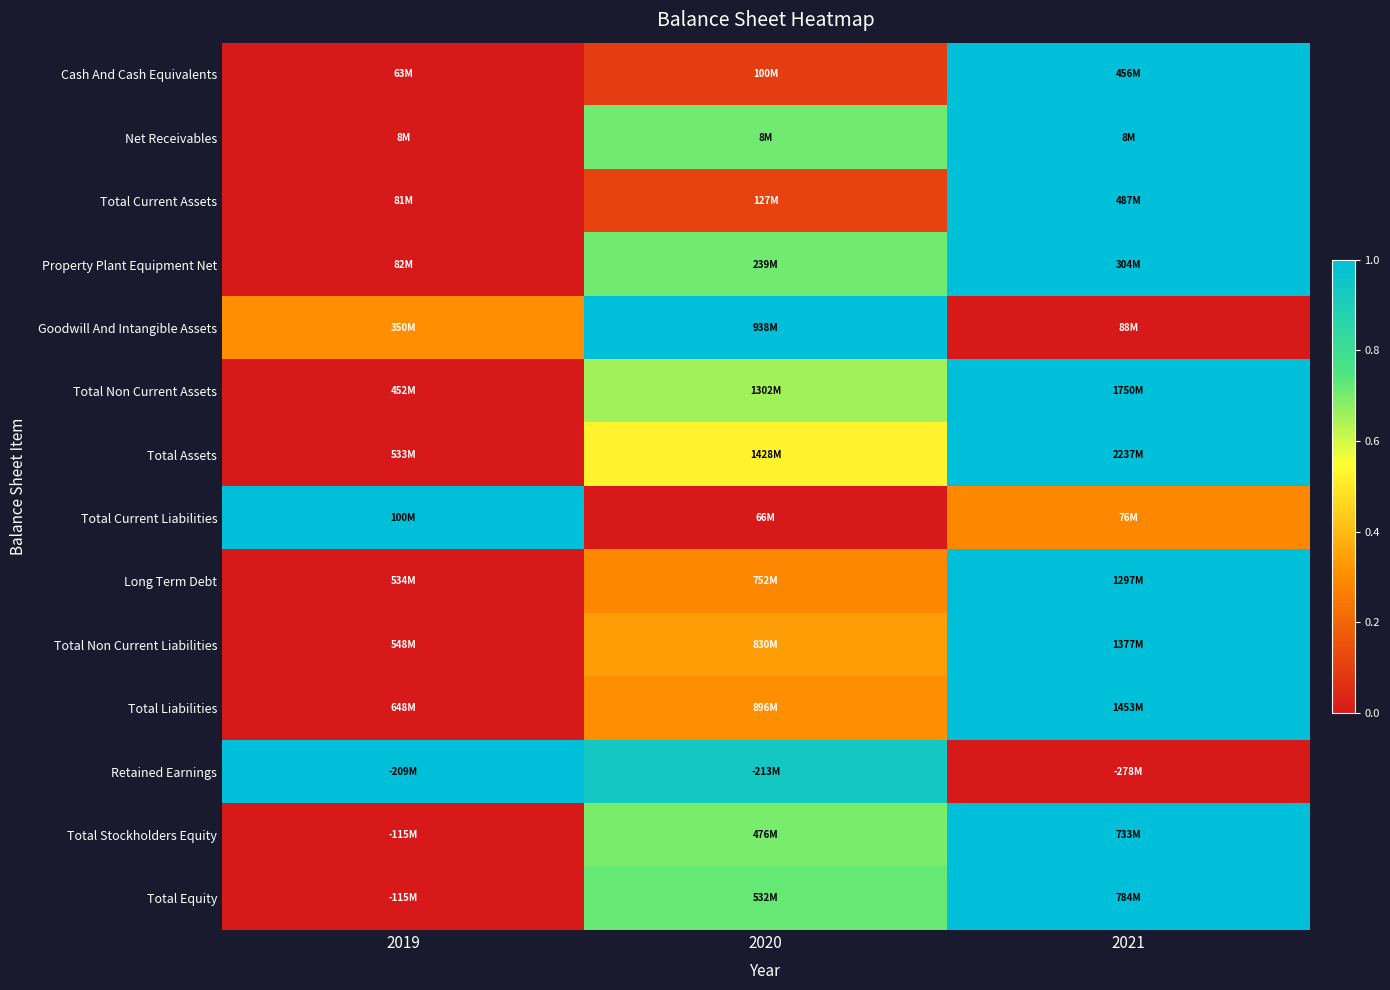

What is the spread (max minus min) of values at 2020?

1.0